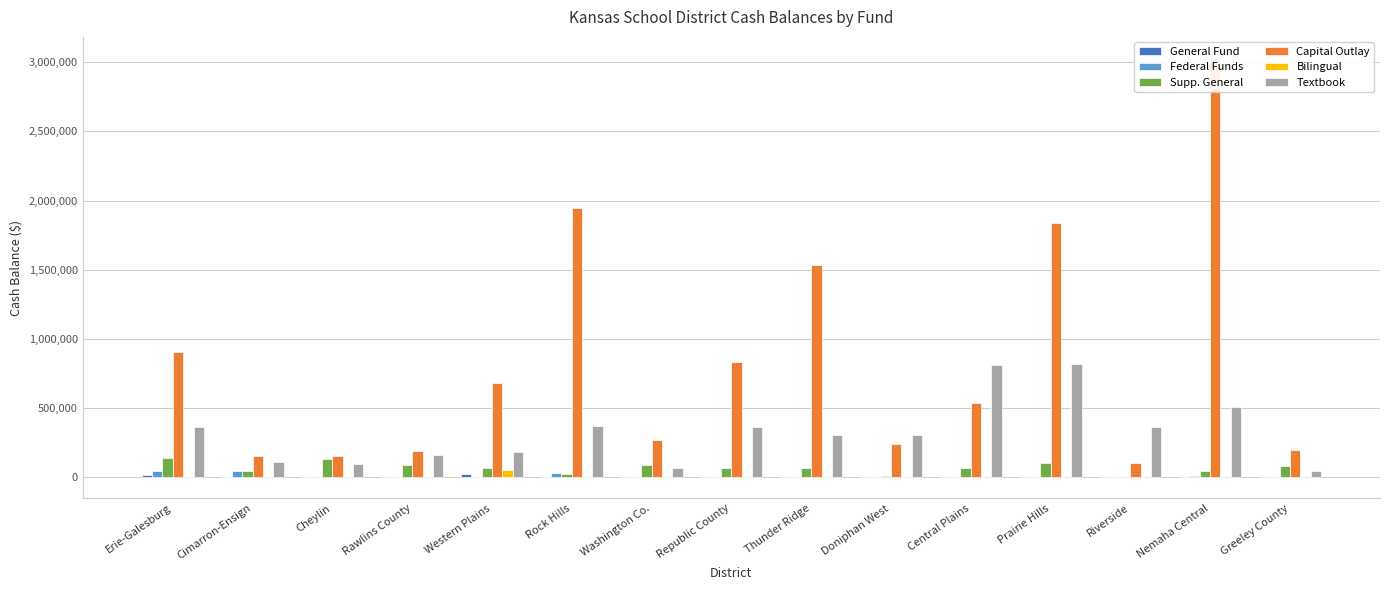

At which category is the sum across all series the highest?

Nemaha Central